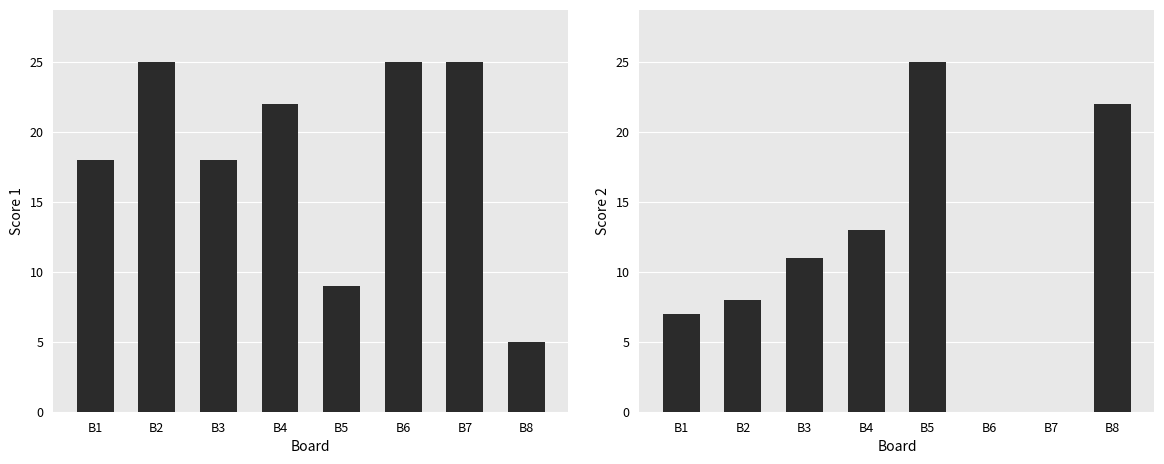

What are all the series names shown in the legend?

Score 1, Score 2